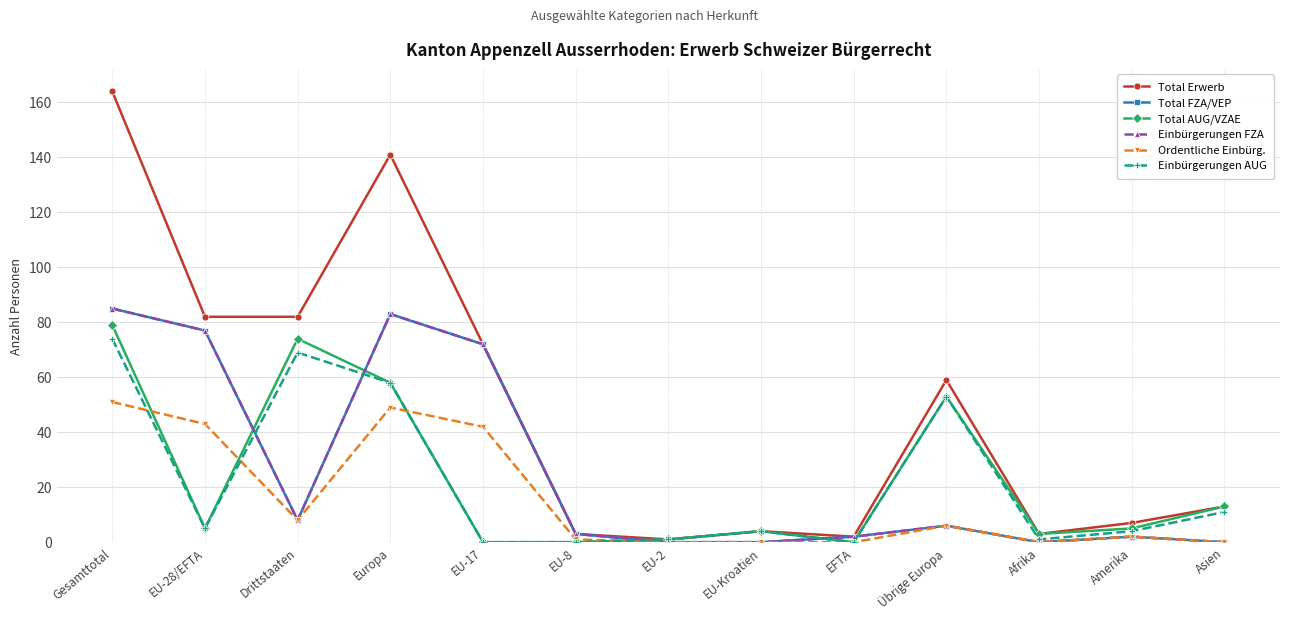

Does the chart have visible grid lines?

Yes